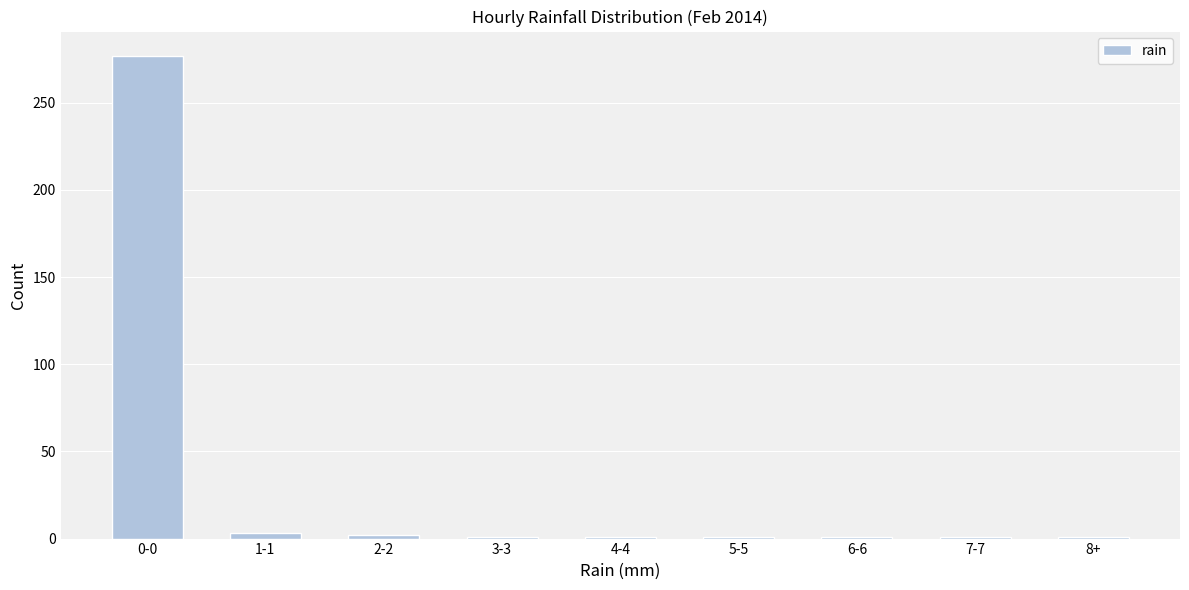

What is the label of the 8th bar from the left?

7-7